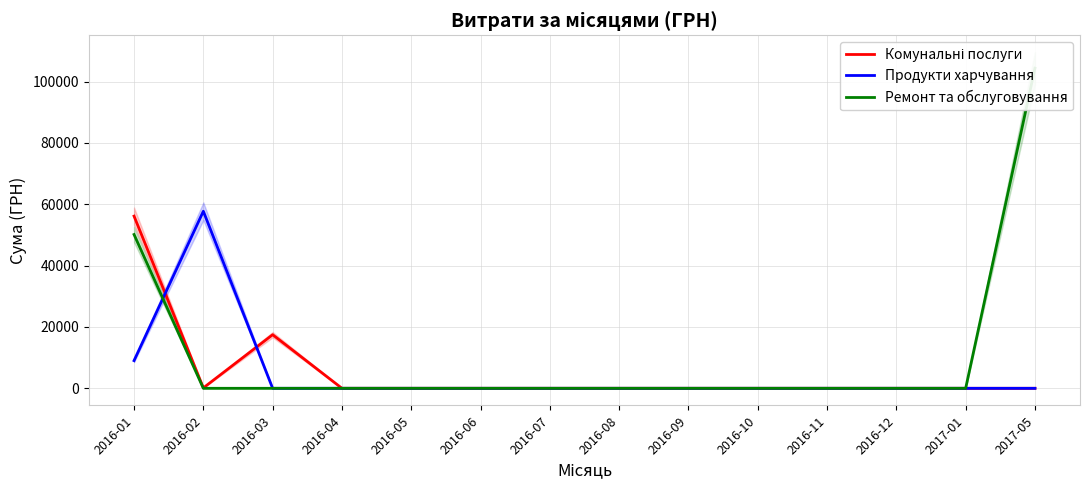

What is the approximate value of Продукти харчування at 2016-01?

9027.6